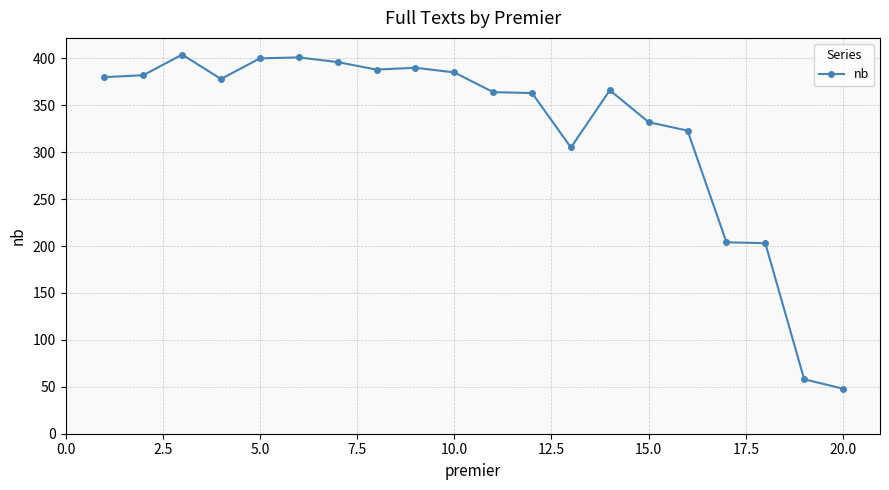

What is the maximum value shown in the chart?

404